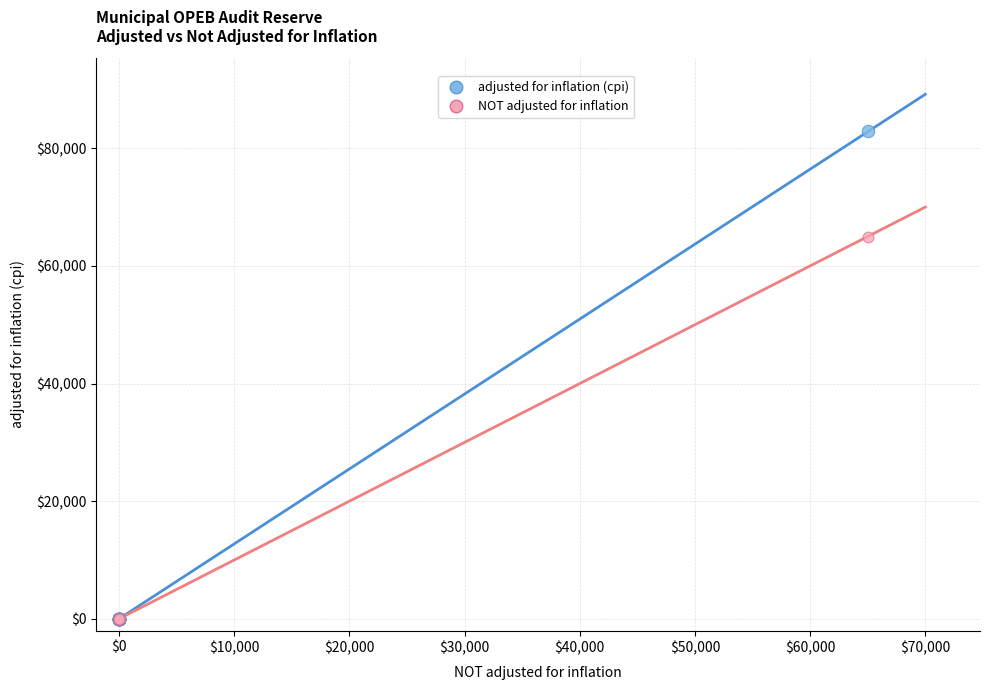

Which series contains the highest Y value?

adjusted for inflation (cpi)